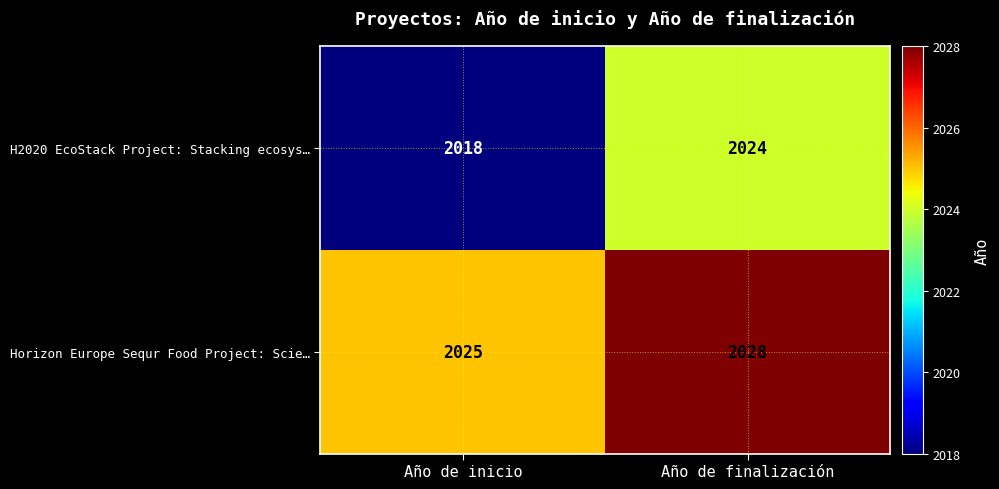

Which series has the widest spread of values?

H2020 EcoStack Project: Stacking ecosys…